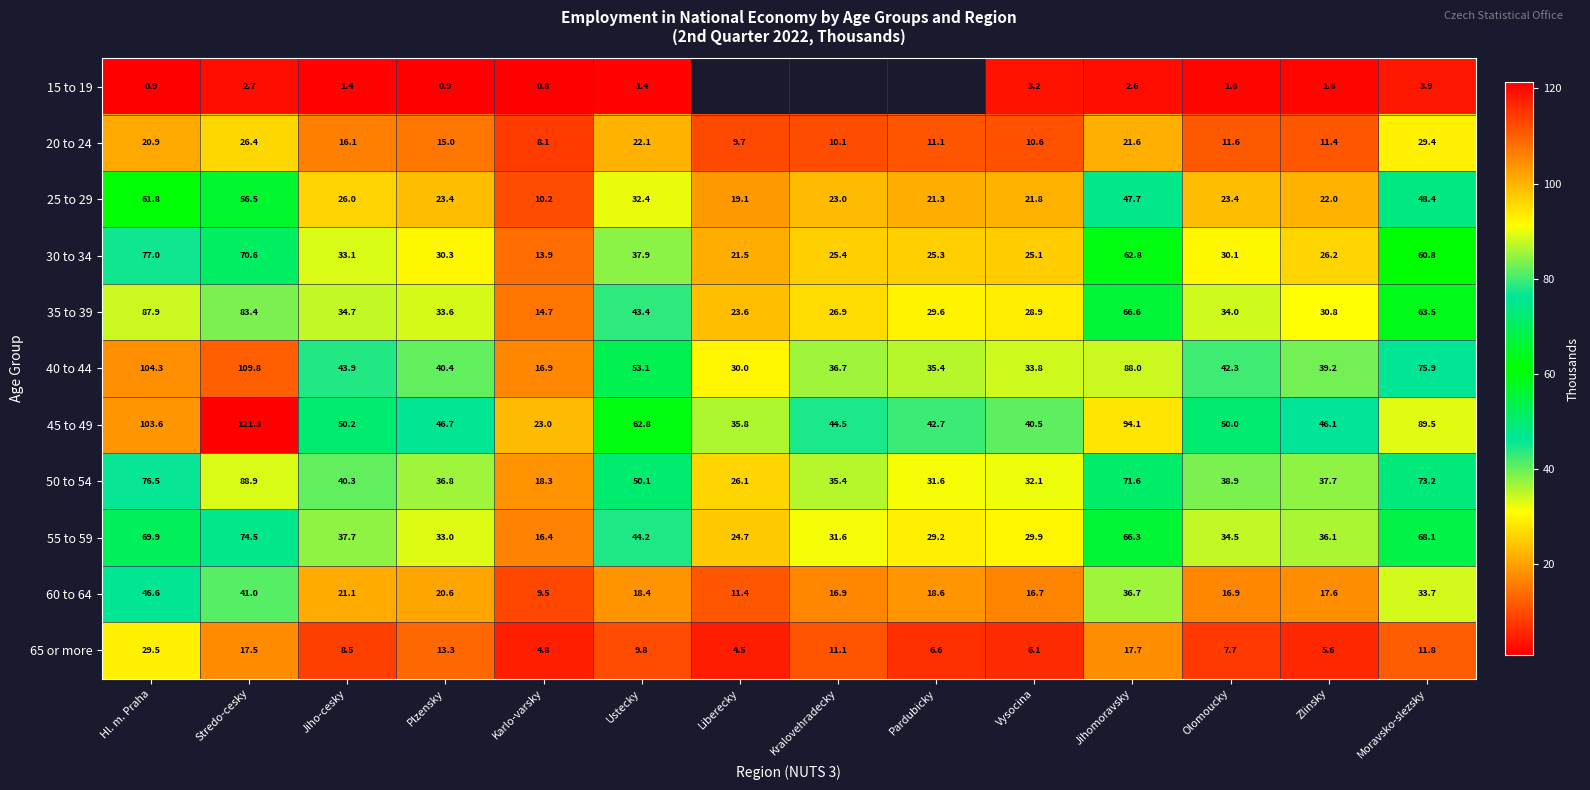

What is the difference between the second highest and minimum values in the 30 to 34 series?

56.7